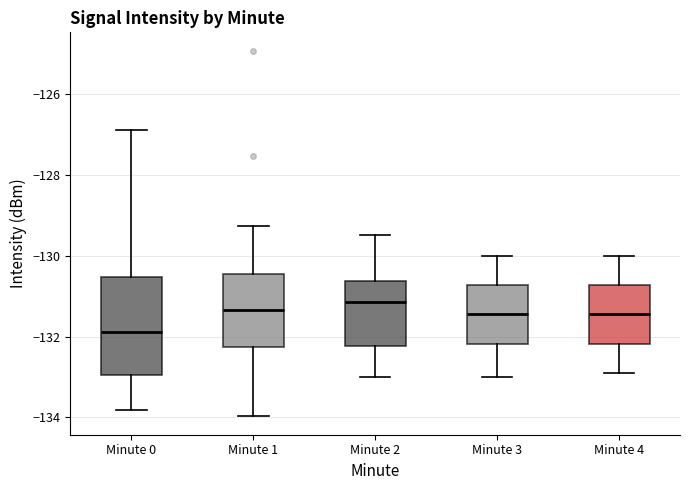

Comparing the boxes themselves (not the whiskers), which one is the tallest?

Minute 0